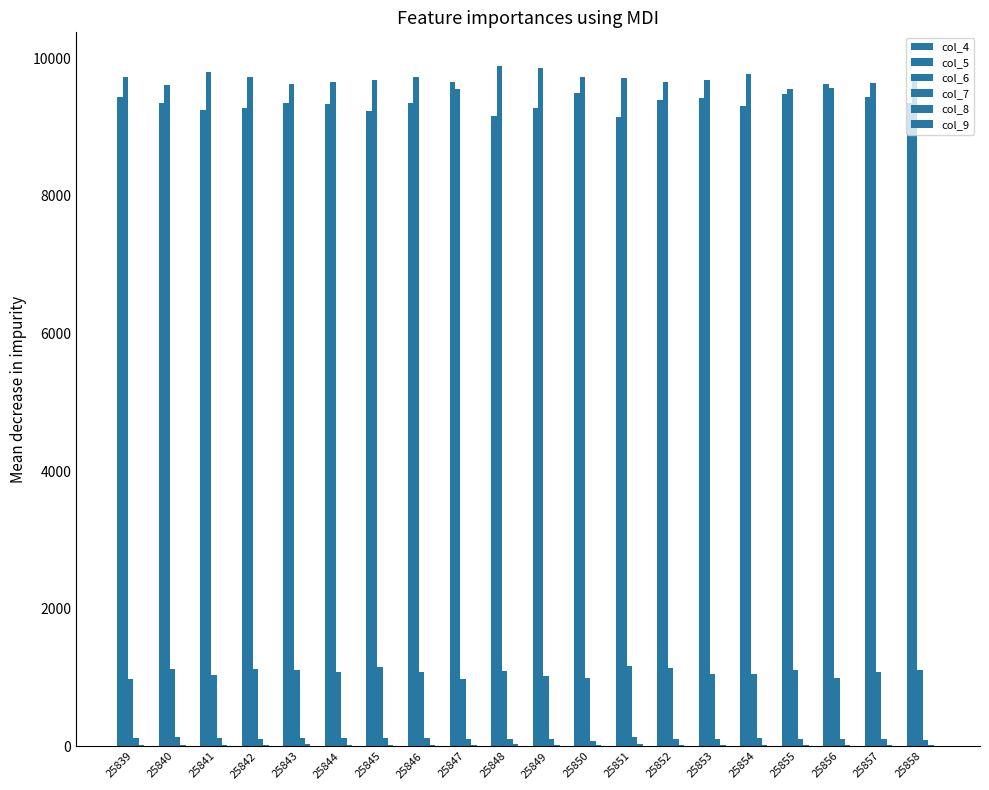

How many series are shown in this chart?

6